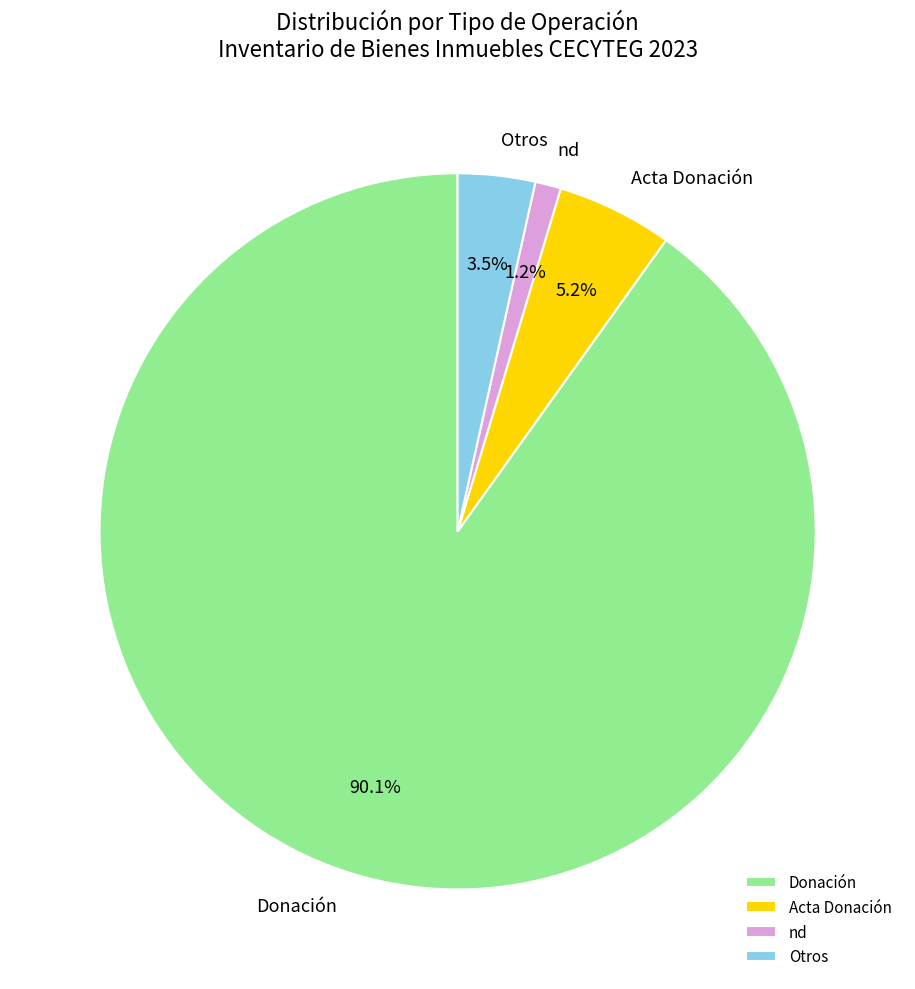

Which has a higher value, Otros or Acta Donación?

Acta Donación